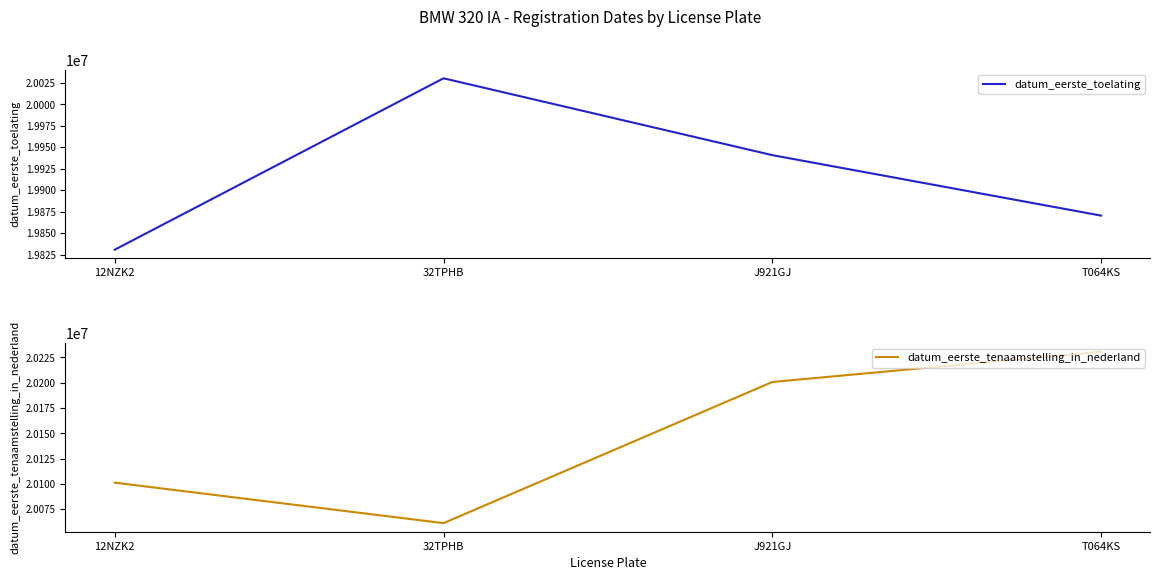

True or false: datum_eerste_tenaamstelling_in_nederland and datum_eerste_toelating intersect in this chart.

False